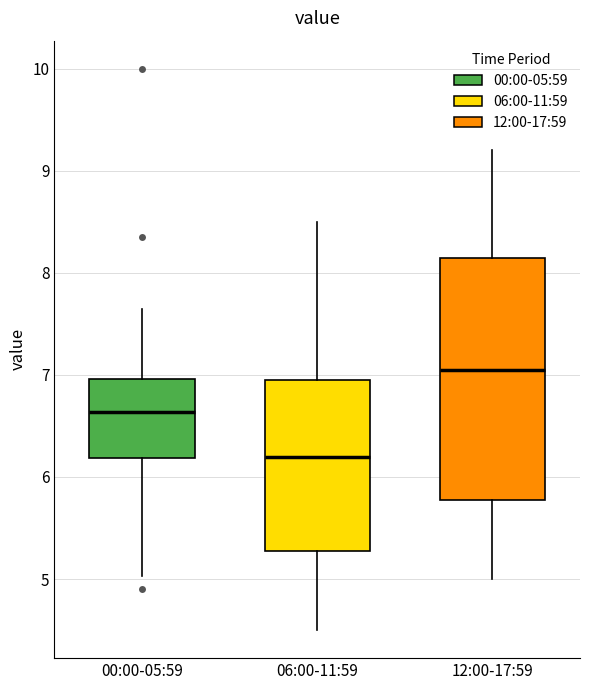

Reading left to right, transcribe this box plot: for each box, give where its median line is, the range the box spans, and where its two whiskers end, as read against the y-axis. The values are not printed on the chart, so give them approximately, as read against the axis.

00:00-05:59: median 6.6, box 6.2 to 7.0, whiskers 5.0 to 7.7
06:00-11:59: median 6.2, box 5.3 to 7.0, whiskers 4.5 to 8.5
12:00-17:59: median 7.1, box 5.8 to 8.2, whiskers 5.0 to 9.2